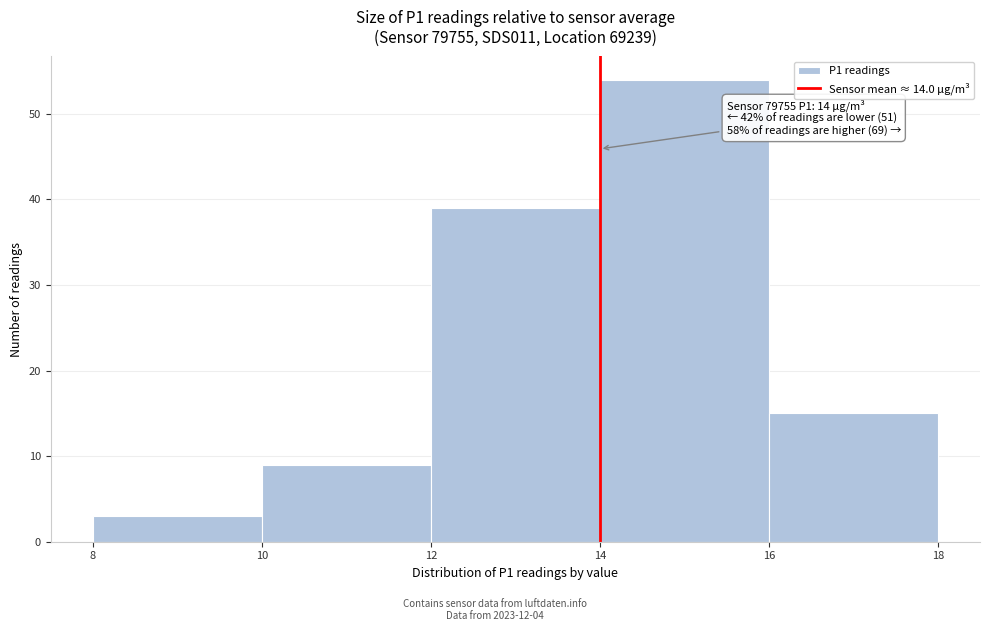

Over which range of the x-axis is the bar tallest?

14 to 16